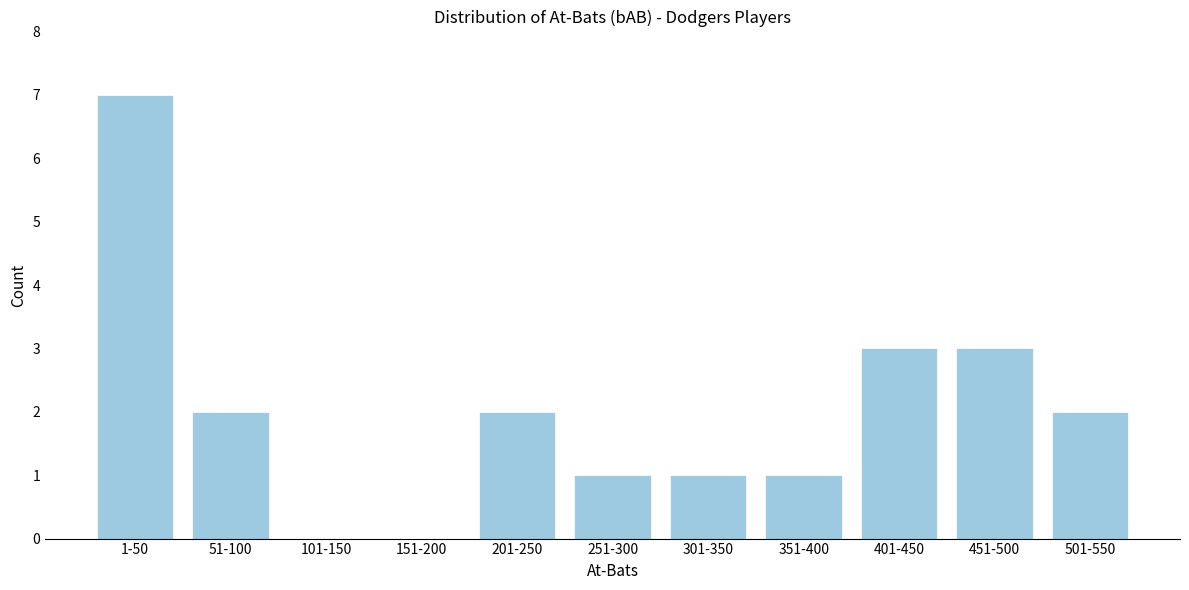

Reading left to right, transcribe all the data shown in this chart.

1-50=7	51-100=2	101-150=0	151-200=0	201-250=2	251-300=1	301-350=1	351-400=1	401-450=3	451-500=3	501-550=2